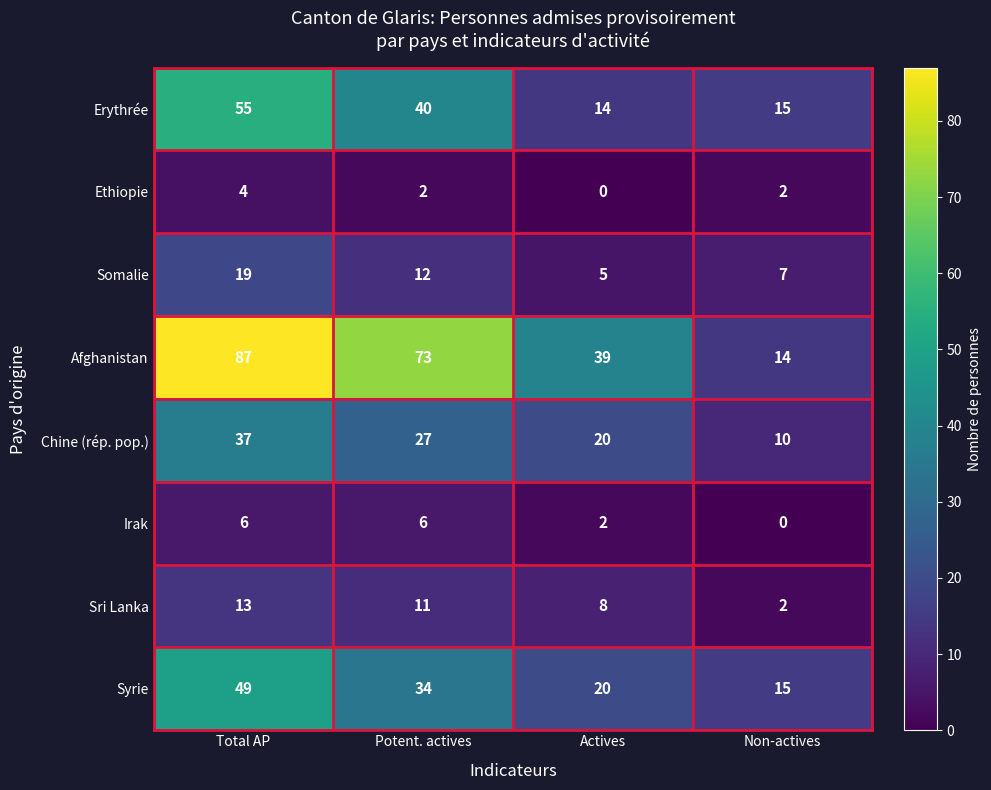

Is it true that Erythrée equals 15 at Non-actives?

True